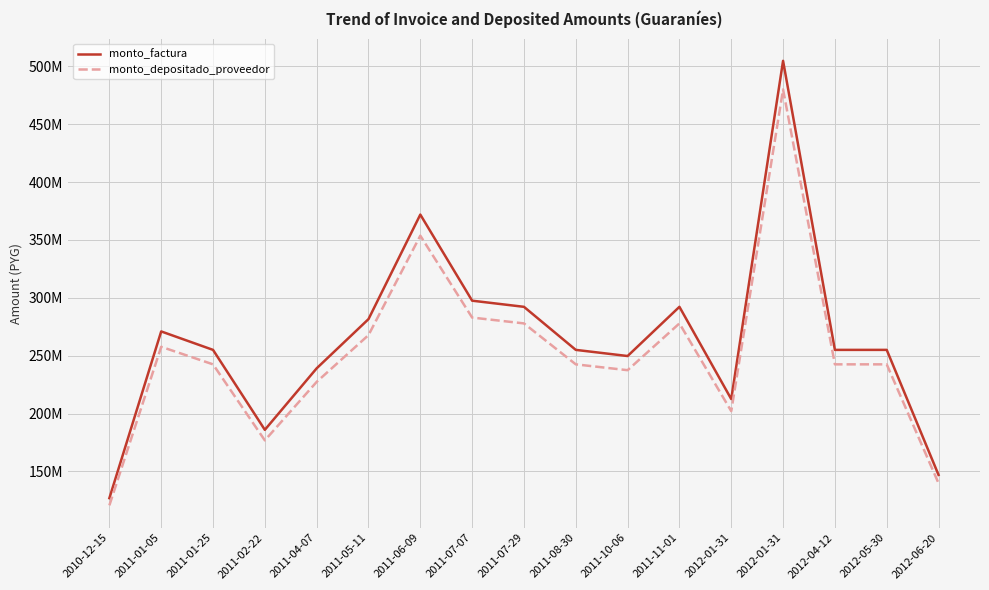

Is this an area chart (filled region under the line)?

No